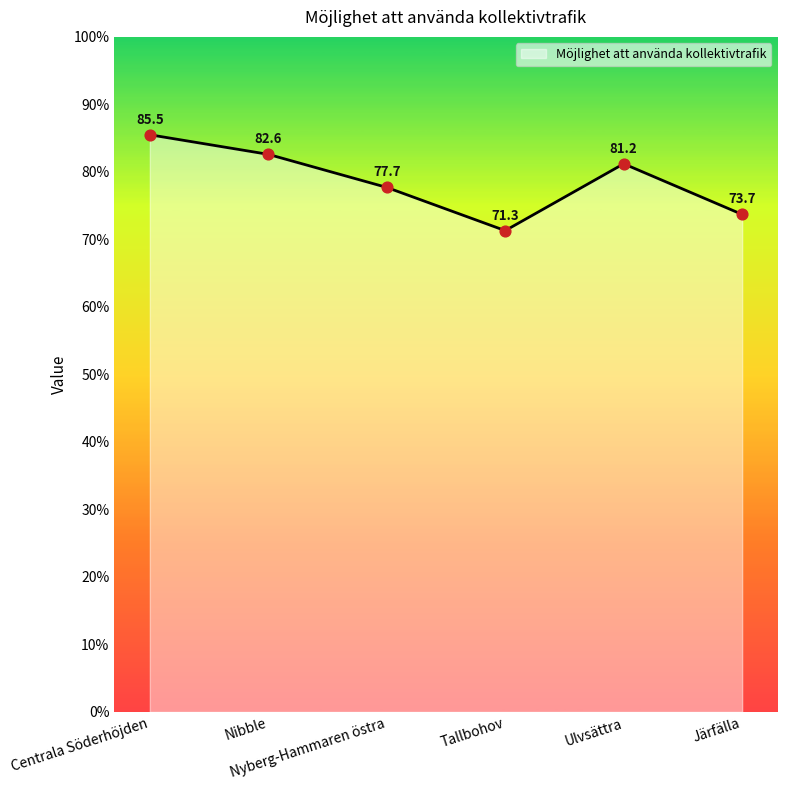

What is the change in value from Nibble to Tallbohov?

-11.3